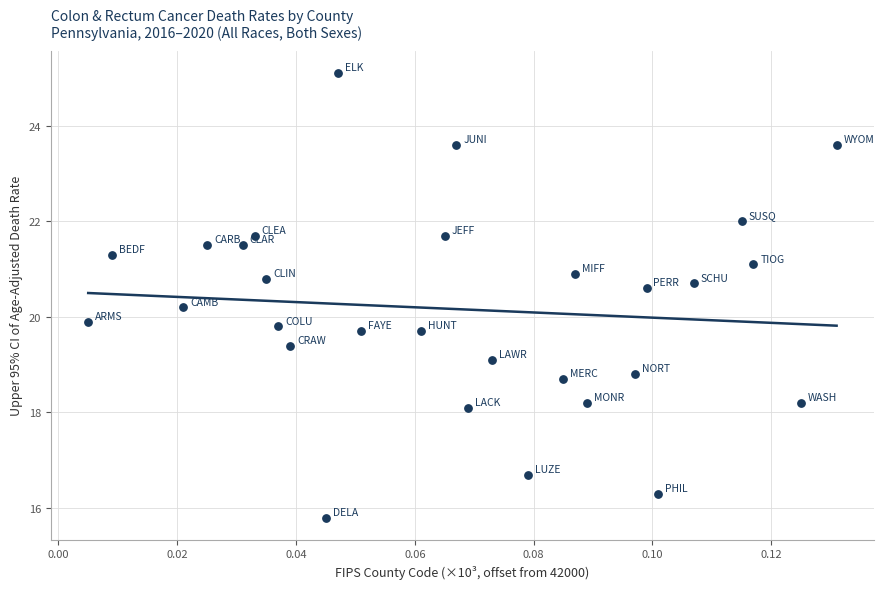

What is the range of Y values (max minus min)?

9.3